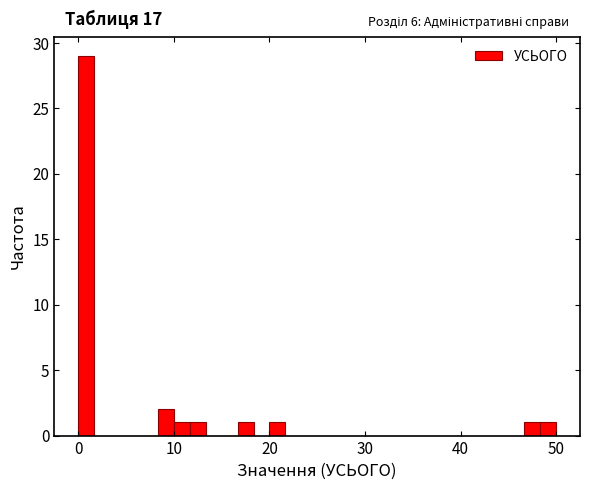

Around what value on the x-axis is the tallest bar? Give the approximate position of its centre, as read against the axis.

1